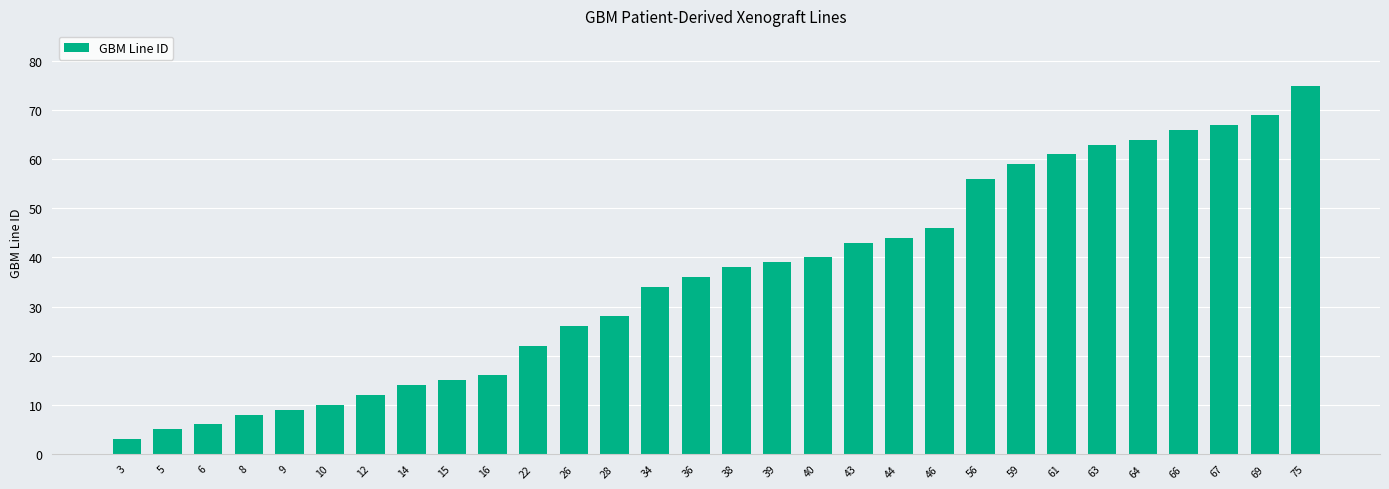

Where is the data nearest to the value 39?

39